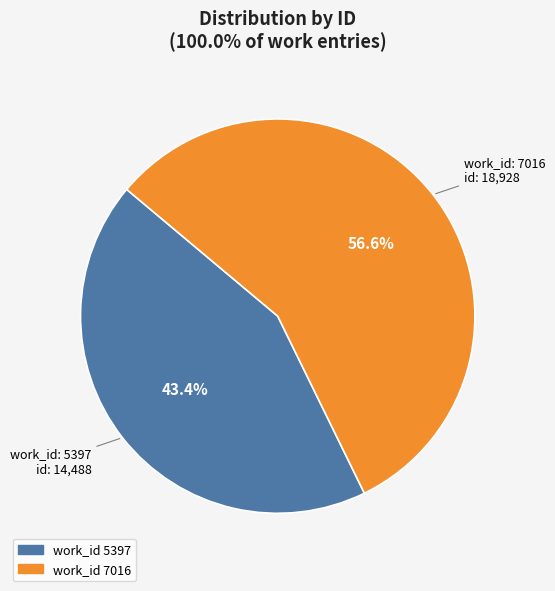

Does any single category account for the majority?

Yes